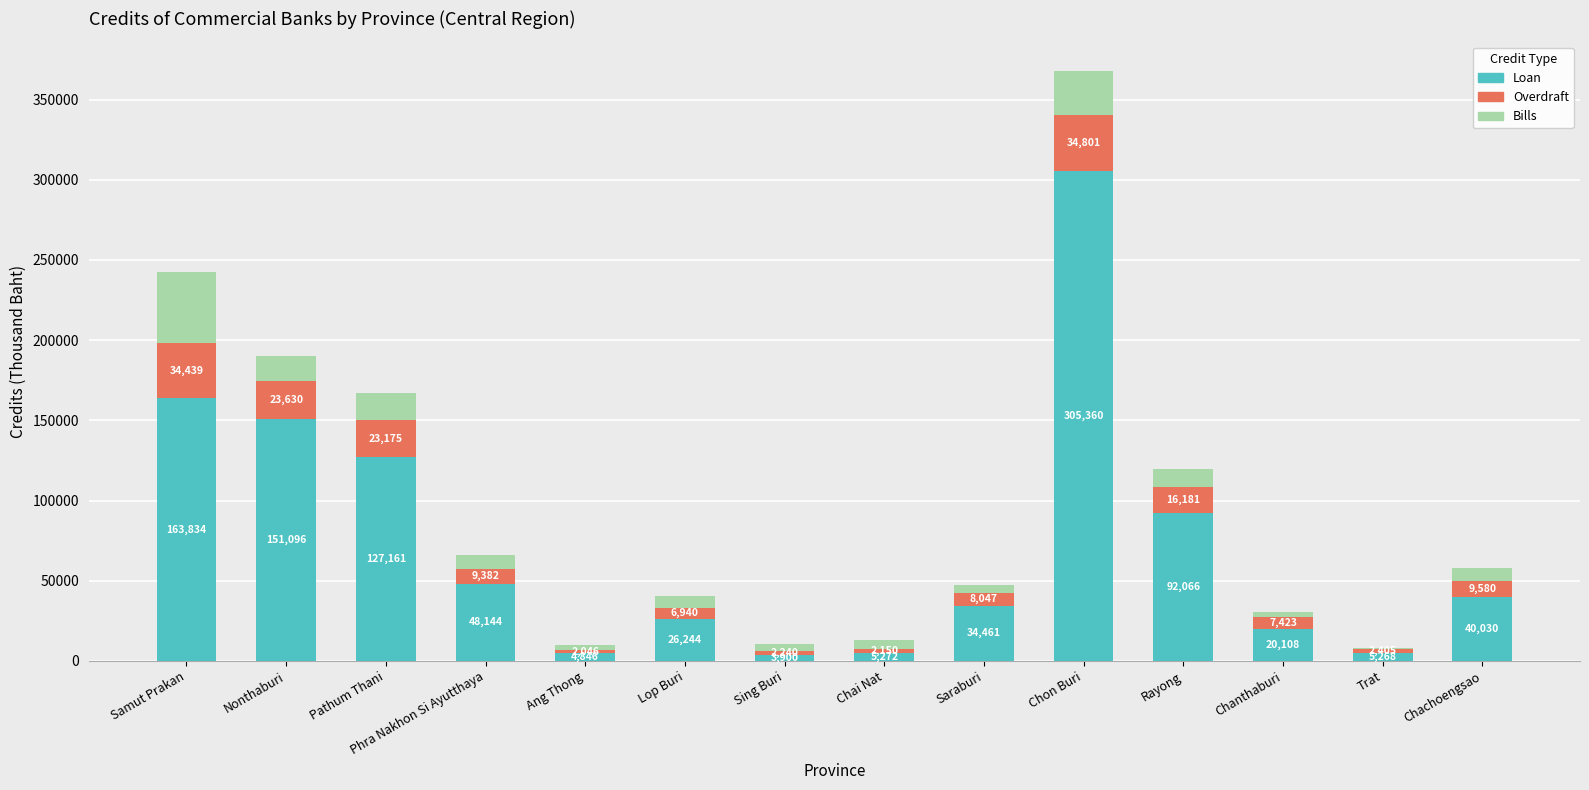

What are all the series names shown in the legend?

Loan, Overdraft, Bills